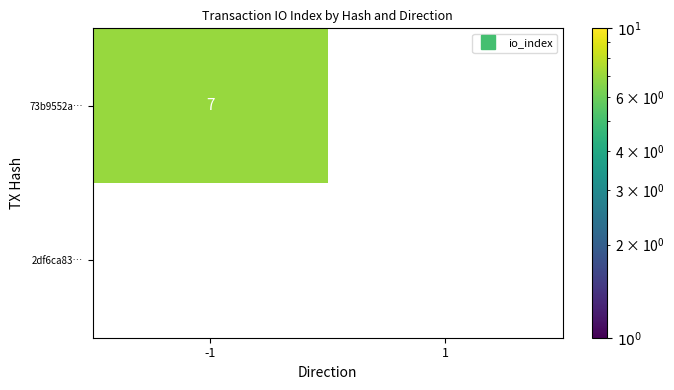

At how many categories does at least one series exceed 0?

1